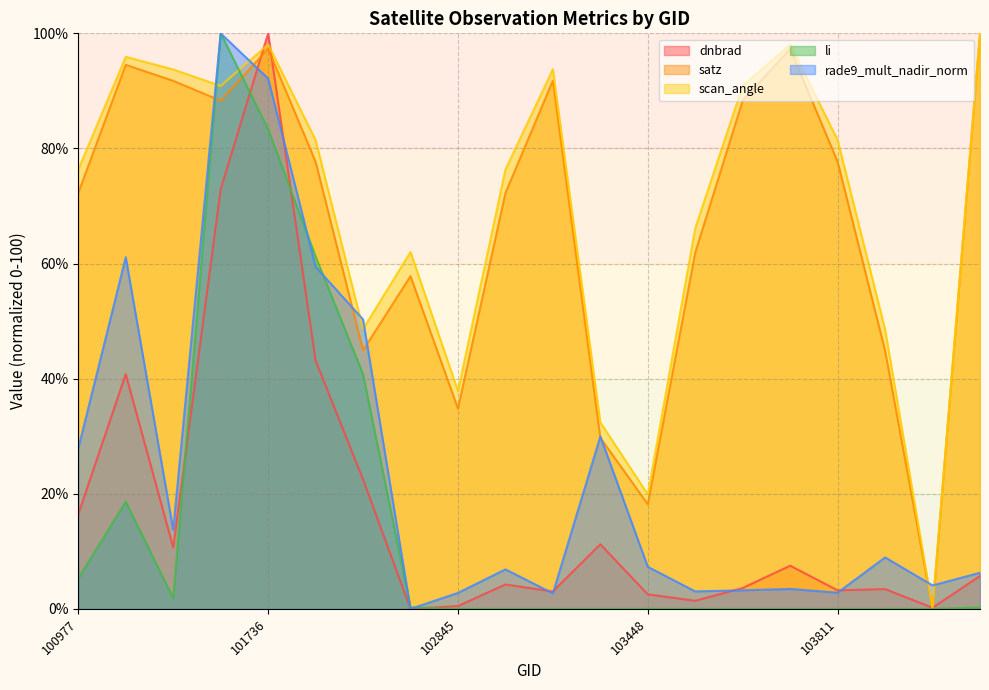

List the labels in order of satz value, largest first.

104397, 101736, 103694, 101102, 103092, 101111, 103686, 101727, 101858, 103811, 100977, 102964, 103566, 102602, 101986, 103928, 102845, 103330, 103448, 104046